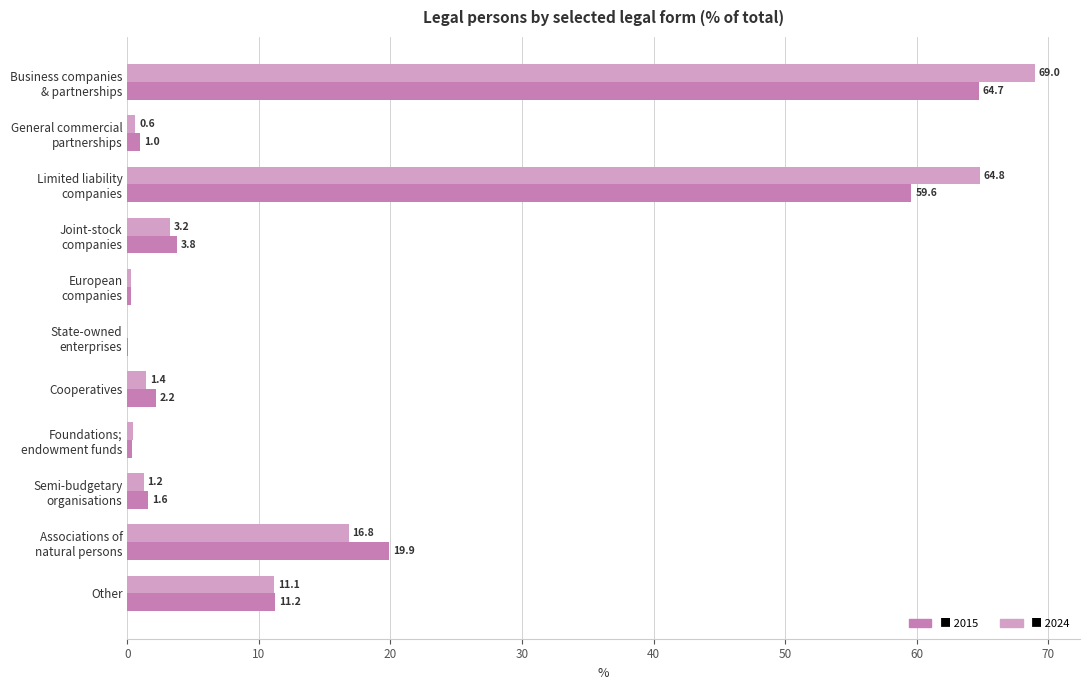

What is the maximum value shown in the chart?

69.0